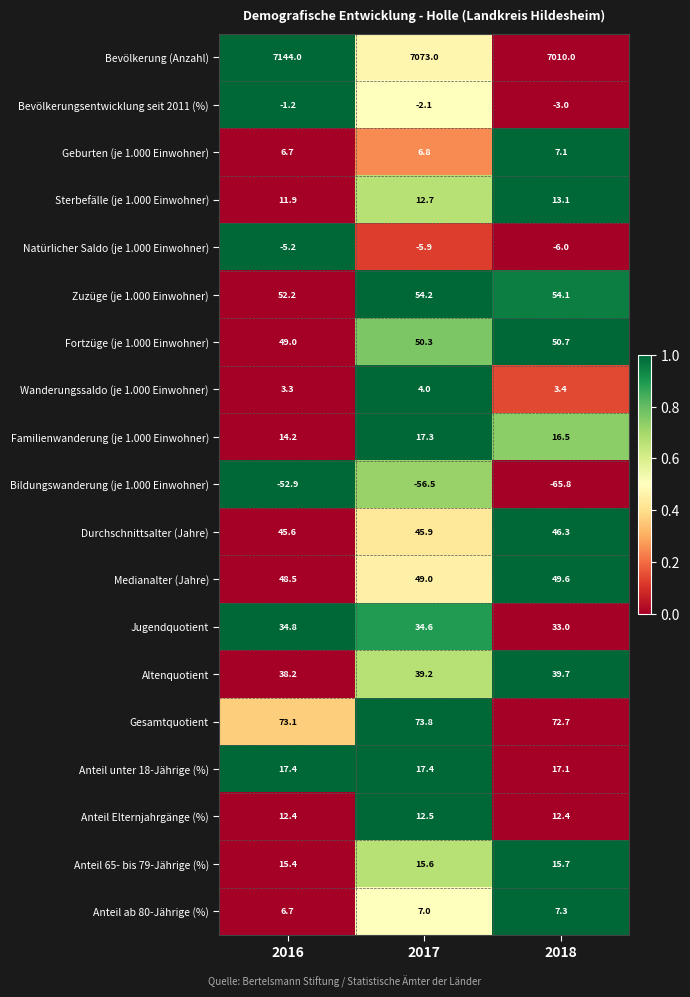

What is the difference between the maximum and minimum values in the Gesamtquotient series?

1.1